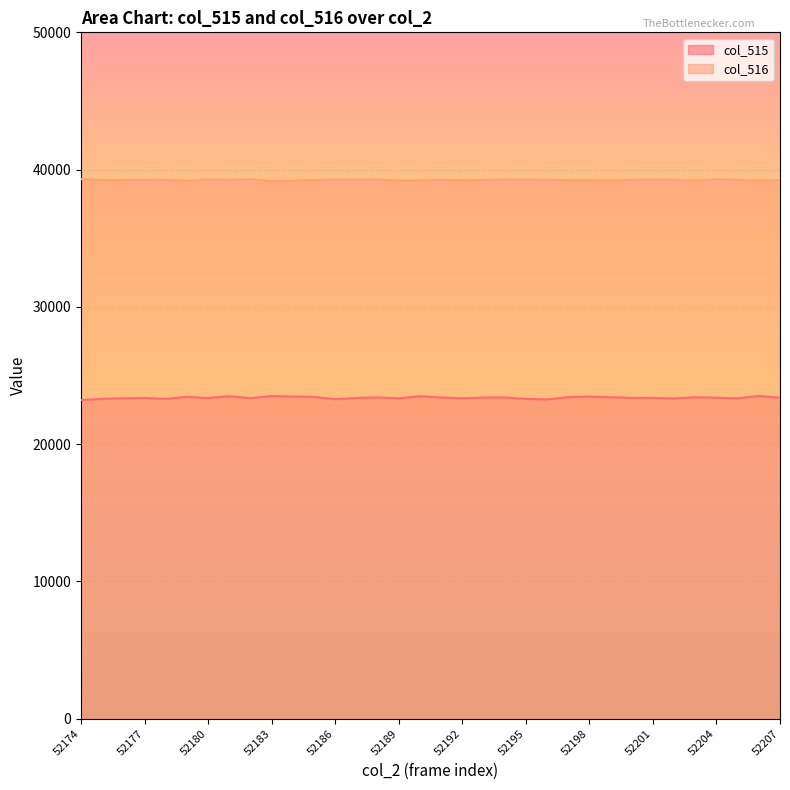

Which series has the largest range (max minus min)?

col_515